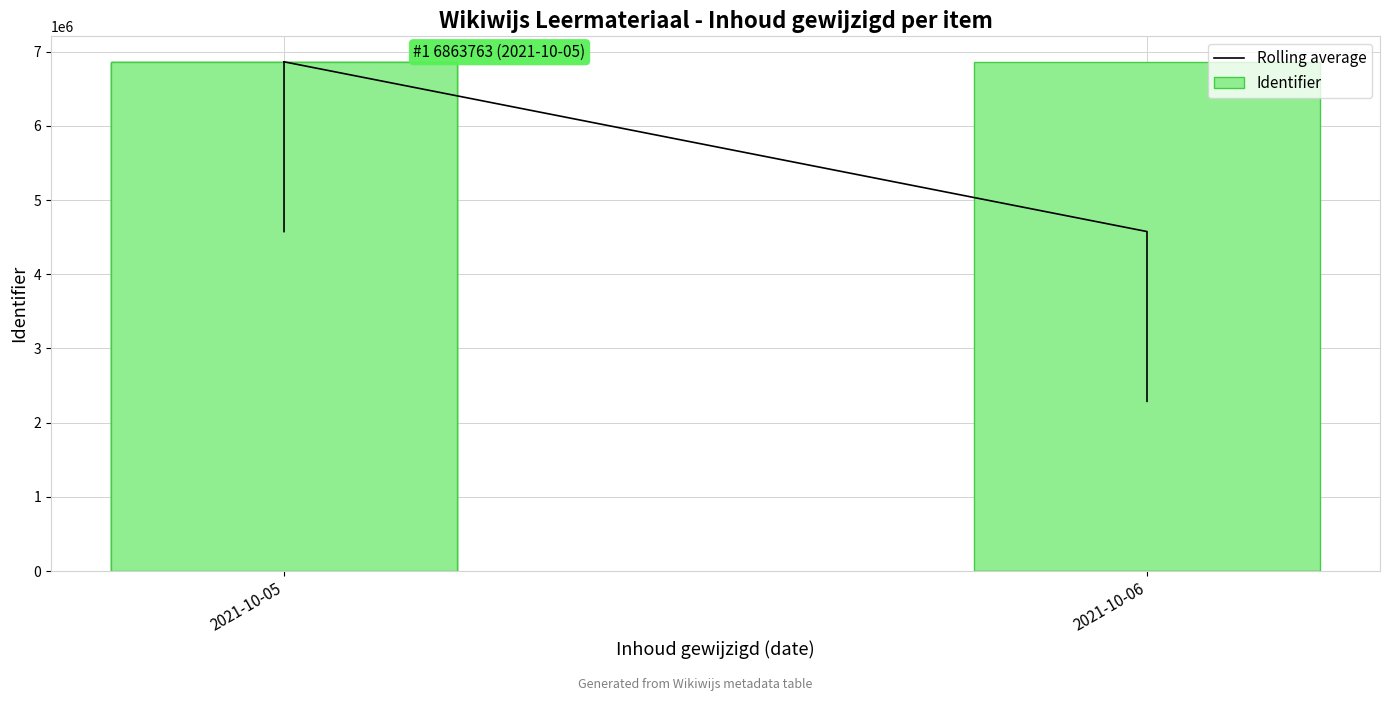

What is the minimum value for Rolling average?

2287920.3